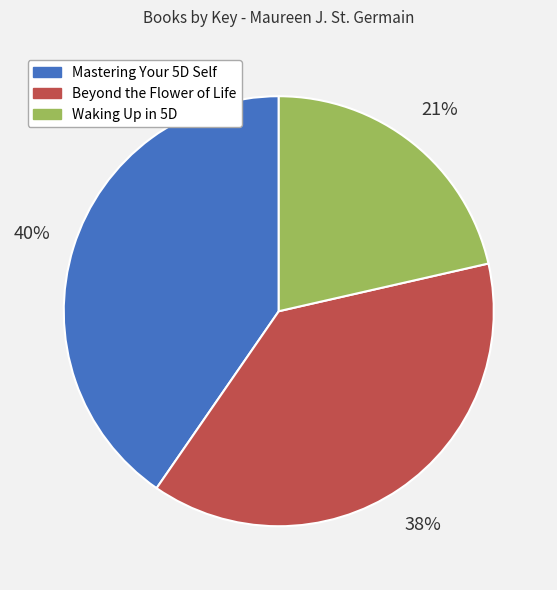

How many slices are in this pie chart?

3